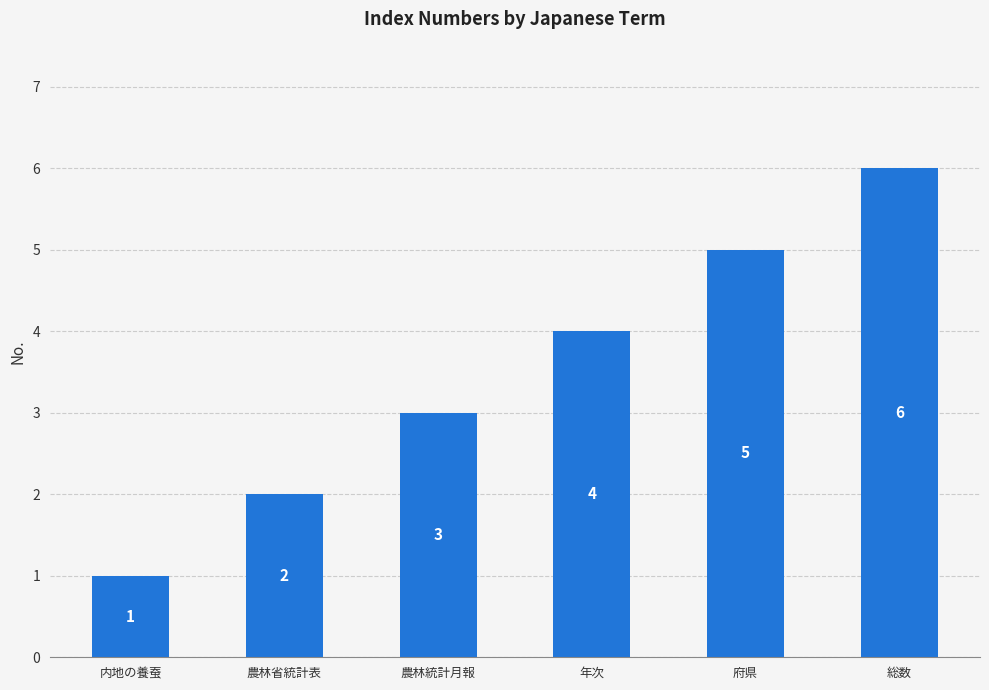

What position from the right is 総数?

1